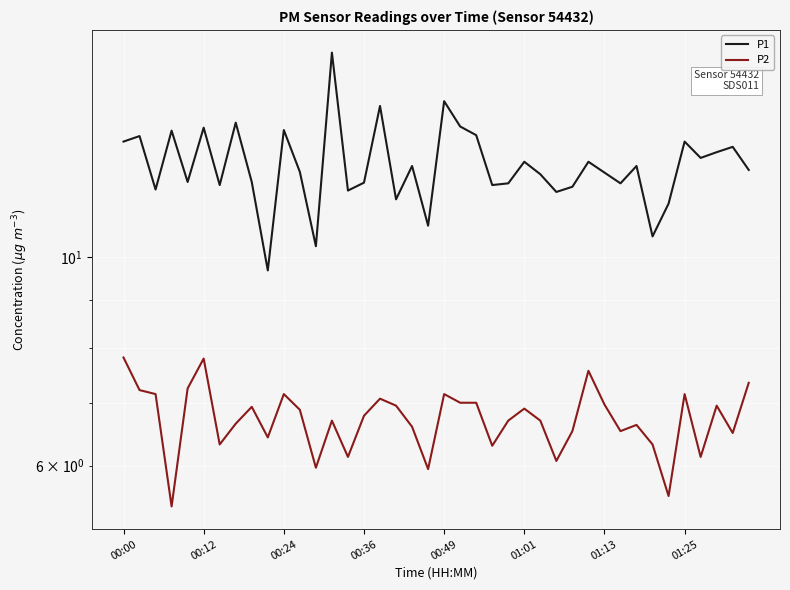

What is the sum of the P1 values at 12 and 18?

22.8